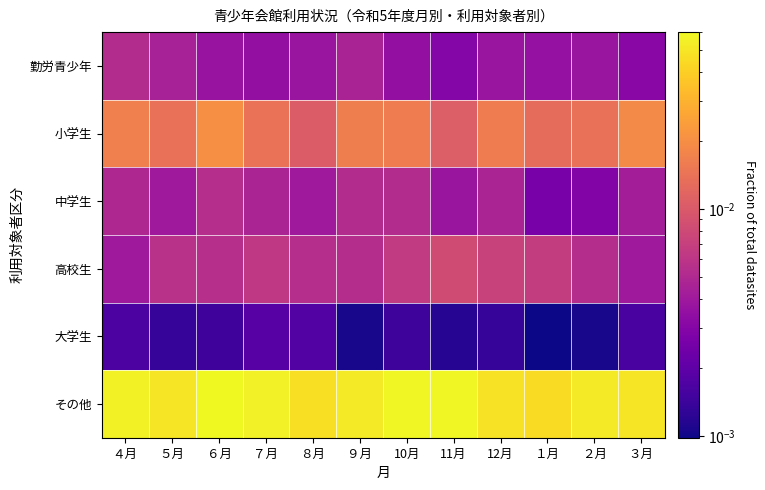

Which category has the lowest value across all series?

１月